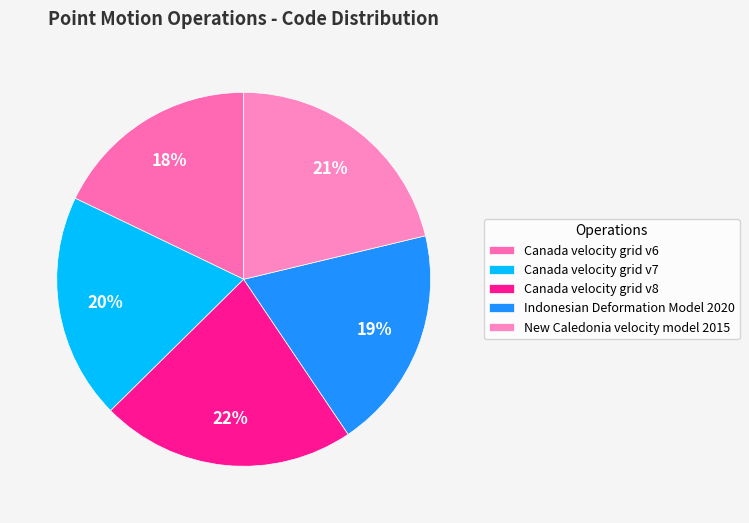

How many slices are in this pie chart?

5